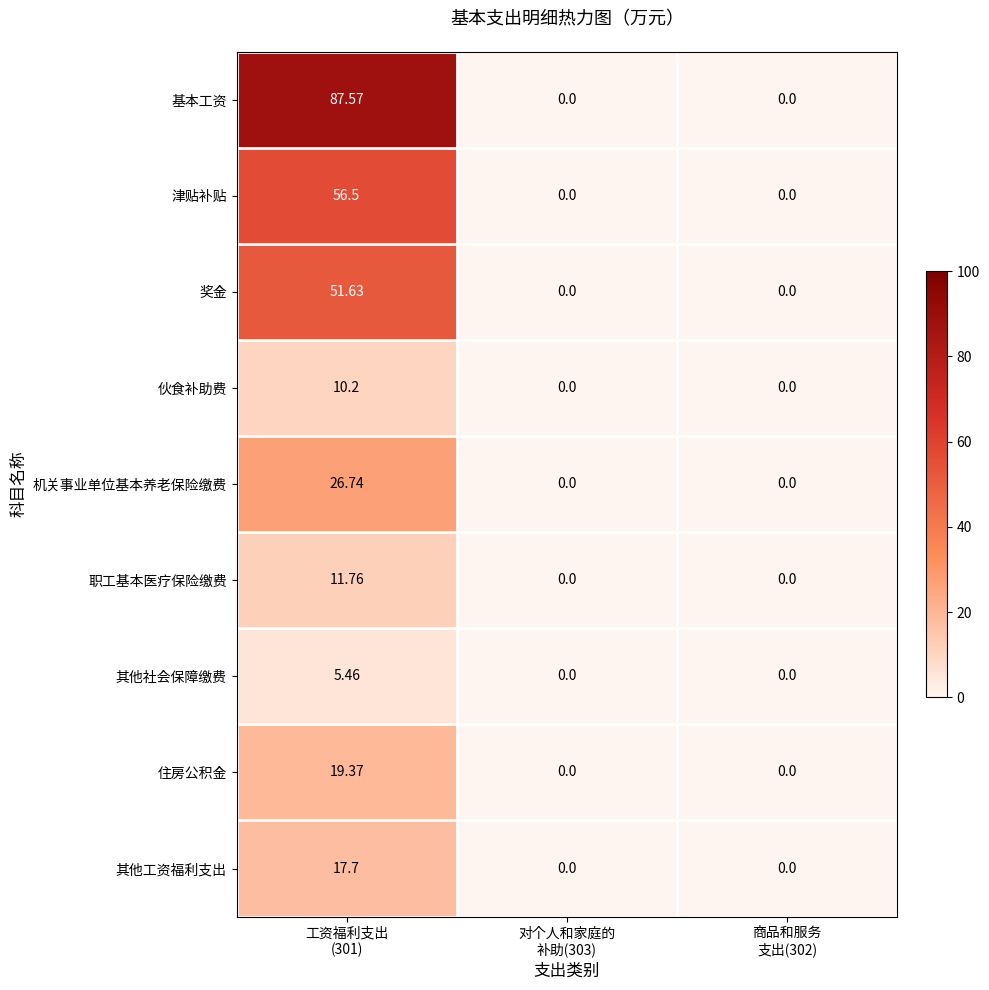

Rank the series by their maximum value, from lowest to highest.

其他社会保障缴费, 伙食补助费, 职工基本医疗保险缴费, 其他工资福利支出, 住房公积金, 机关事业单位基本养老保险缴费, 奖金, 津贴补贴, 基本工资